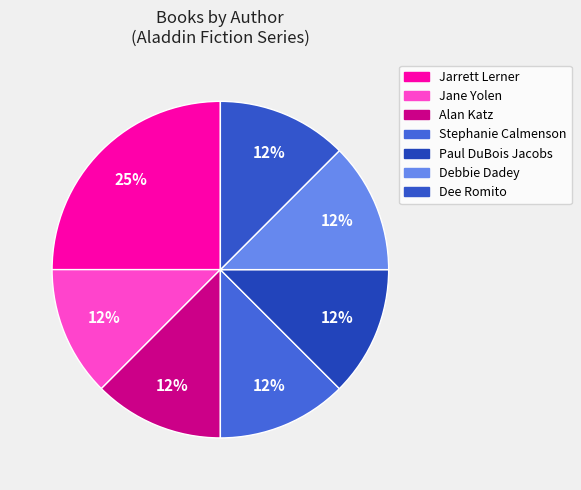

Approximately how many times larger is the value at Jarrett Lerner compared to Debbie Dadey?

2.0